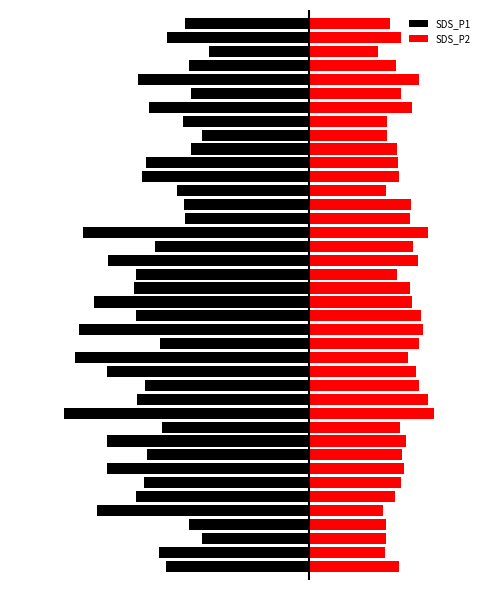

What is the value of the SDS_P2 bar at the 9th from the left?

4.3